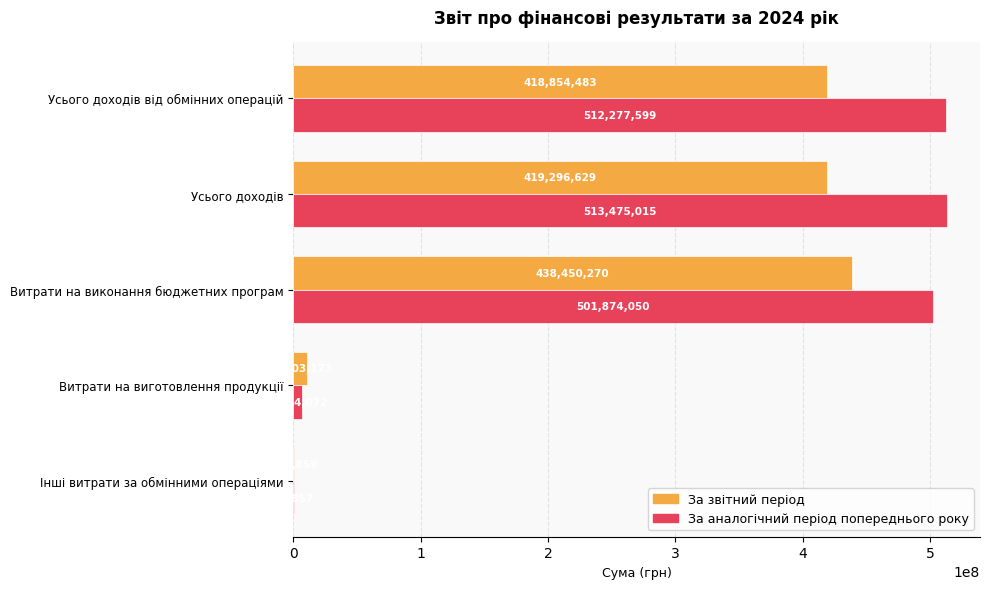

At which category is the sum across all series the highest?

Витрати на виконання бюджетних програм